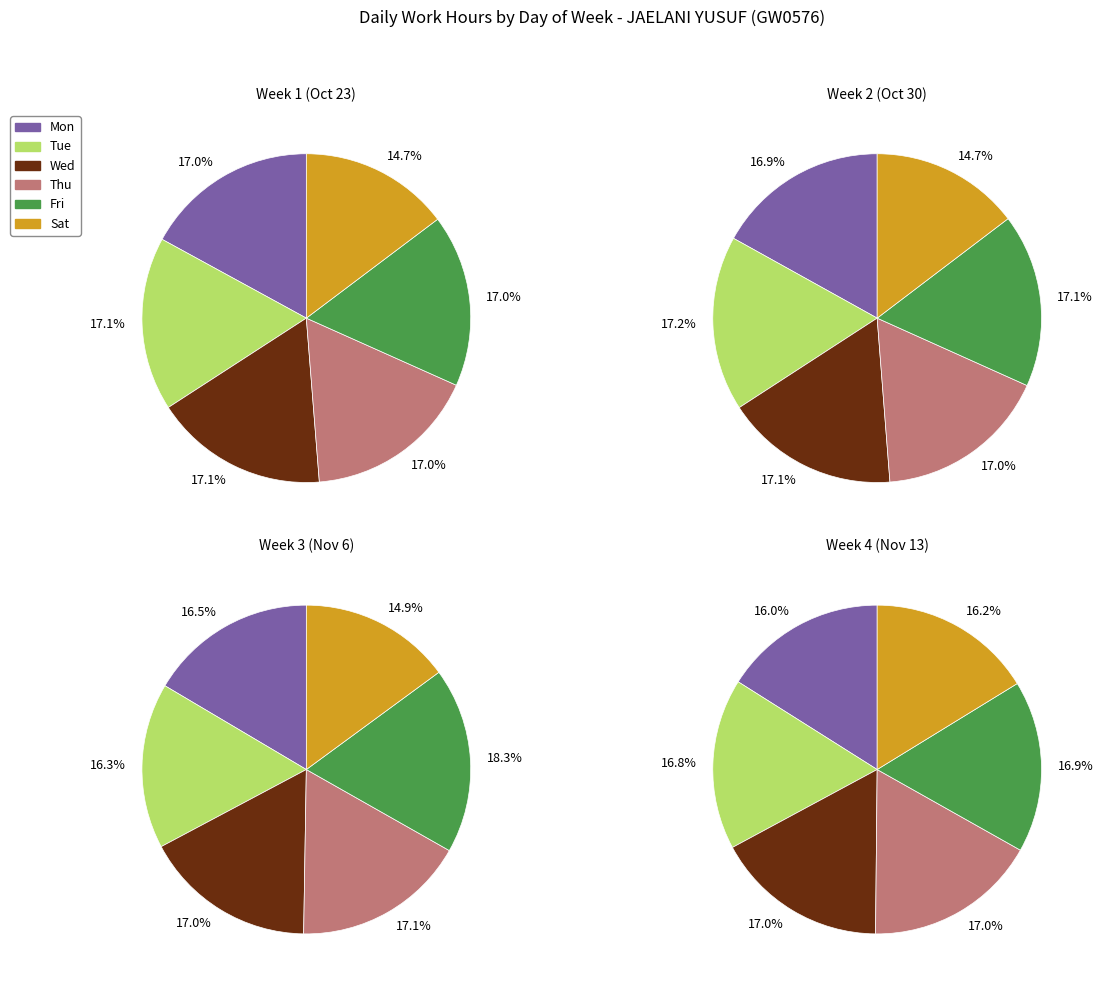

How much of the chart is everything except 1?

75.1%